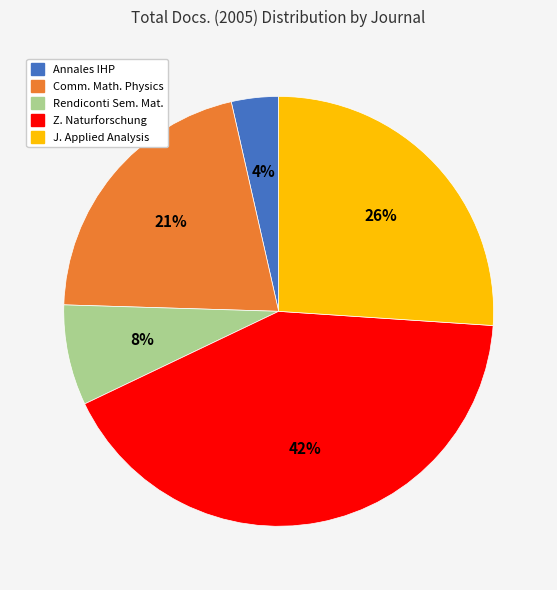

Which slice is the smallest?

Annales IHP